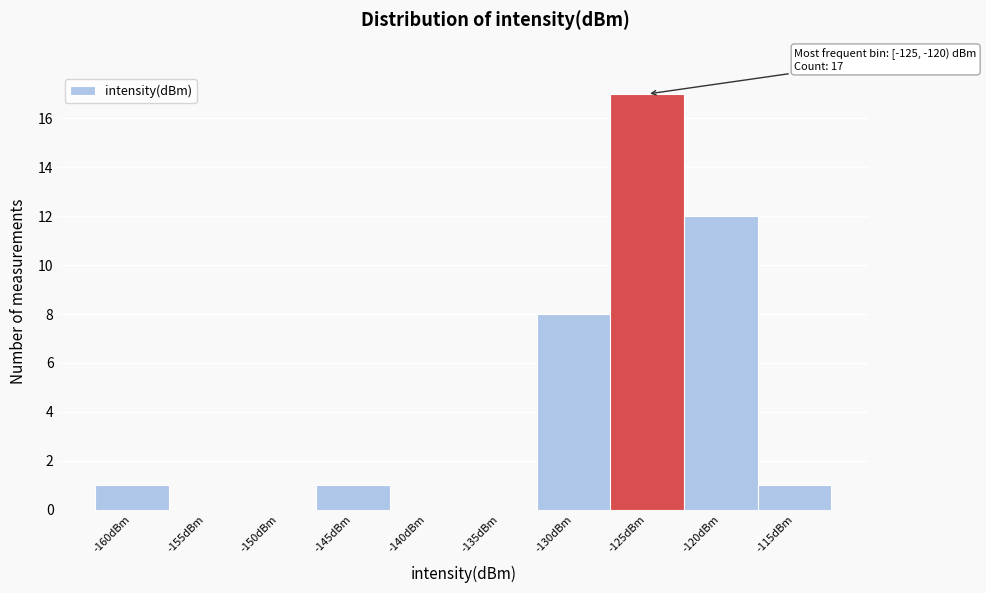

Reading left to right, transcribe all the data shown in this chart.

-160dBm=1	-155dBm=0	-150dBm=0	-145dBm=1	-140dBm=0	-135dBm=0	-130dBm=8	-125dBm=17	-120dBm=12	-115dBm=1